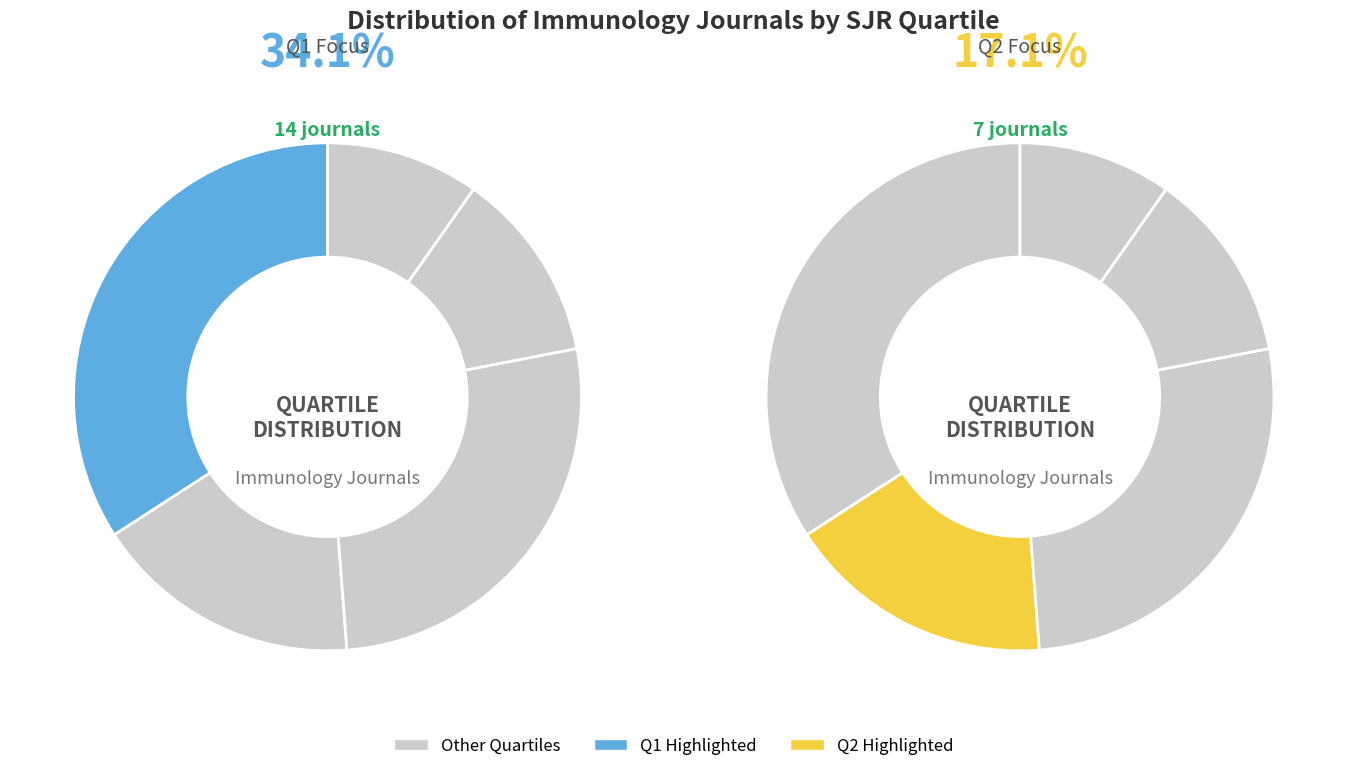

Does any single category account for the majority?

No